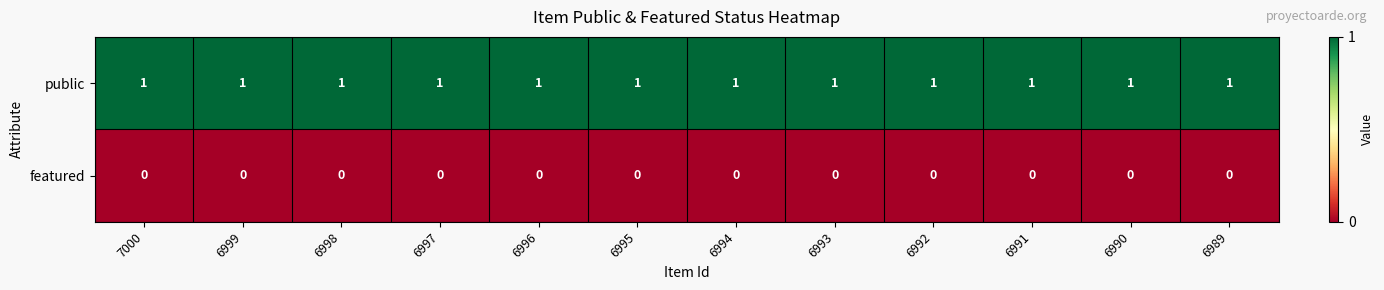

Is it true that public equals 1 at 6990?

True